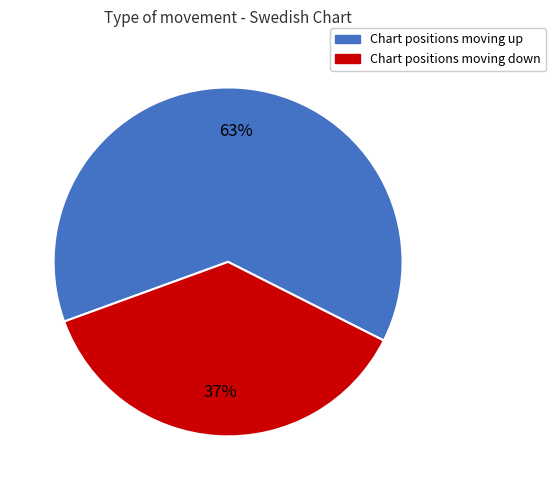

Does Chart positions moving down account for over 50% of the chart?

No